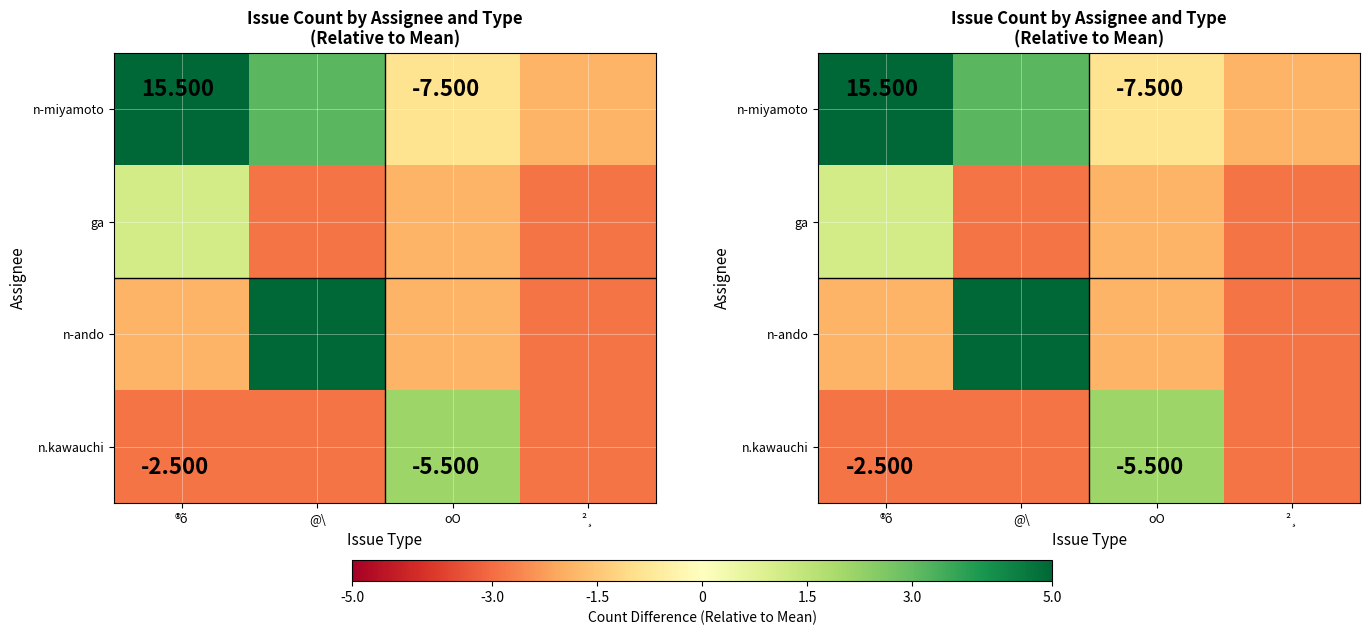

Which series has the largest range (max minus min)?

n-miyamoto